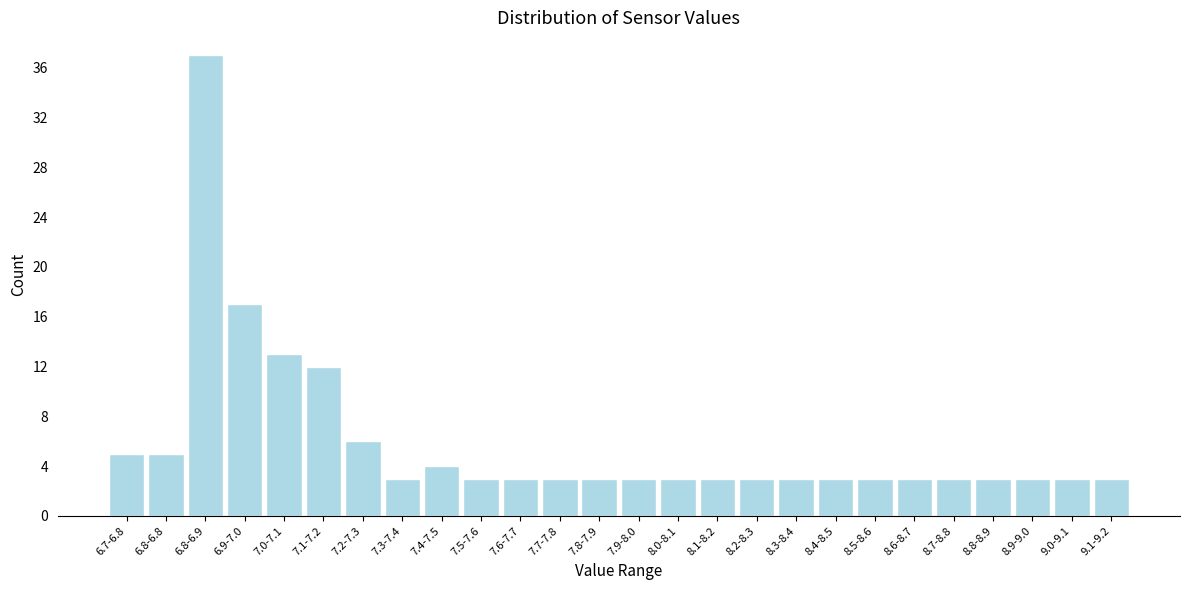

Reading left to right, list all the values displayed in this chart.

6.7-6.8=5	6.8-6.8=5	6.8-6.9=37	6.9-7.0=17	7.0-7.1=13	7.1-7.2=12	7.2-7.3=6	7.3-7.4=3	7.4-7.5=4	7.5-7.6=3	7.6-7.7=3	7.7-7.8=3	7.8-7.9=3	7.9-8.0=3	8.0-8.1=3	8.1-8.2=3	8.2-8.3=3	8.3-8.4=3	8.4-8.5=3	8.5-8.6=3	8.6-8.7=3	8.7-8.8=3	8.8-8.9=3	8.9-9.0=3	9.0-9.1=3	9.1-9.2=3